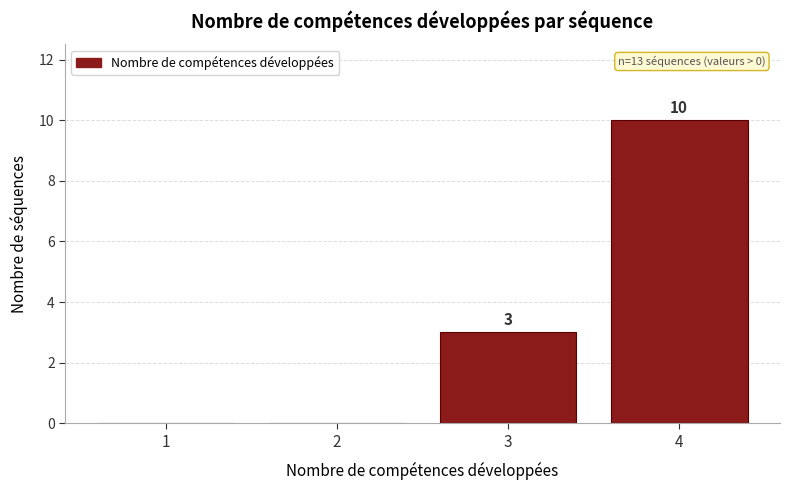

Reading left to right, what are all the values shown in this chart?

1=0	2=0	3=3	4=10